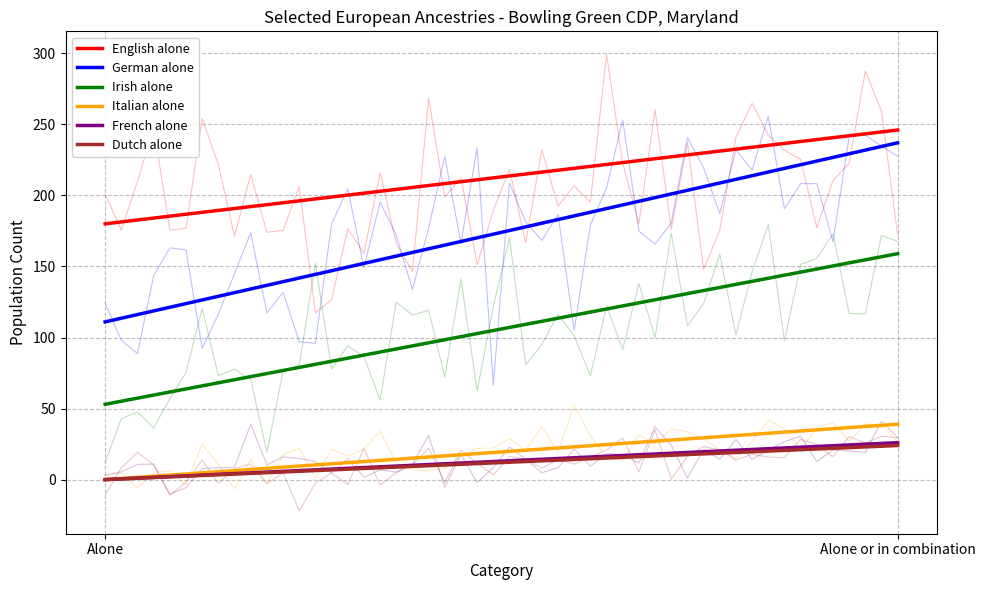

The German alone series shows 237 at Alone or in combination. True or false?

True